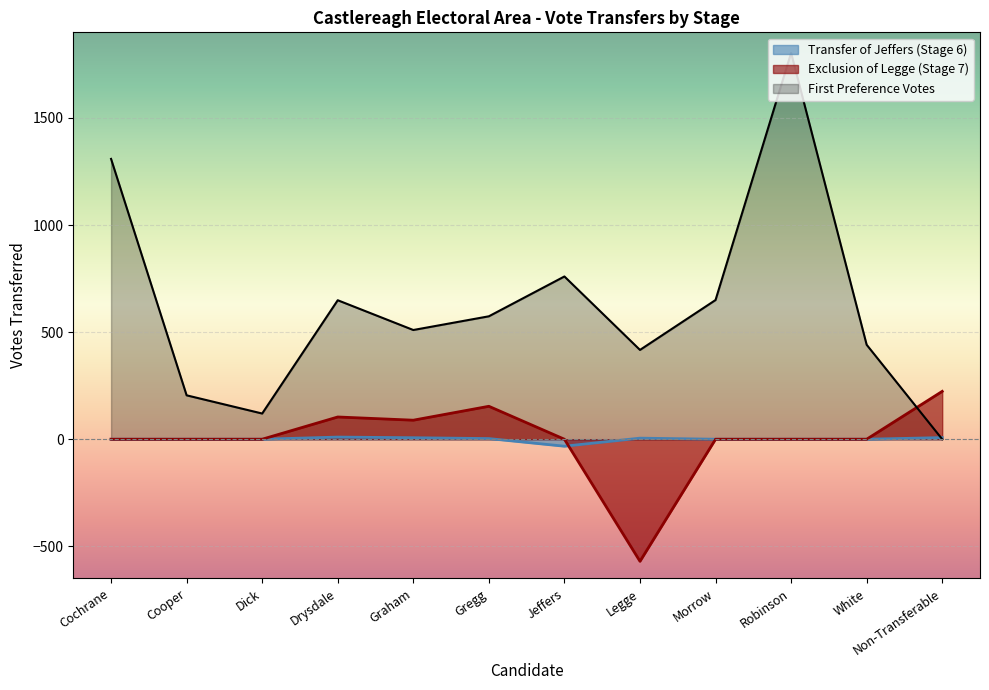

Between Drysdale and Graham, which series saw the biggest shift?

First Preference Votes